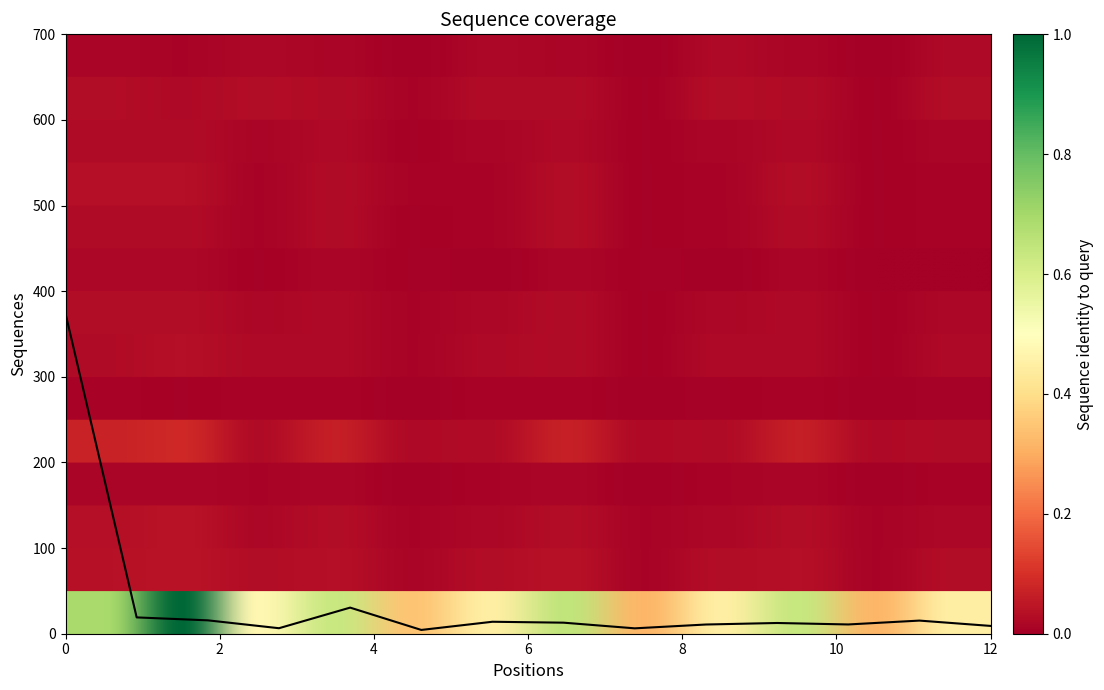

What is the difference between the maximum and minimum values?

369.5